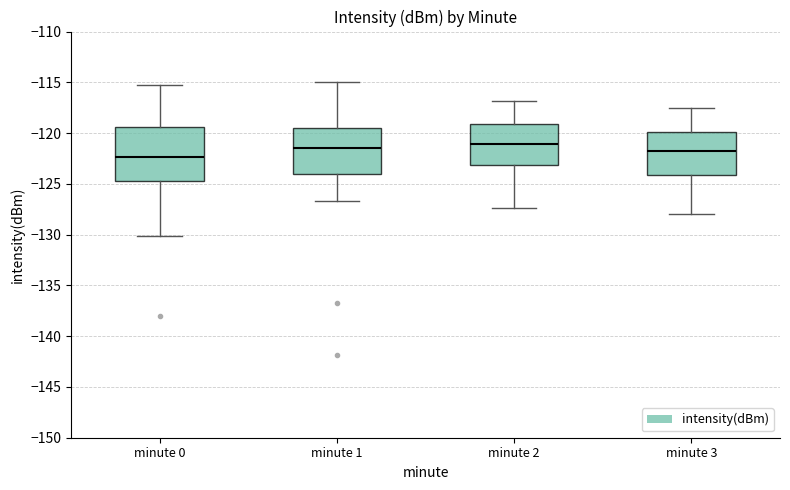

Which box's median line is the lowest?

minute 0